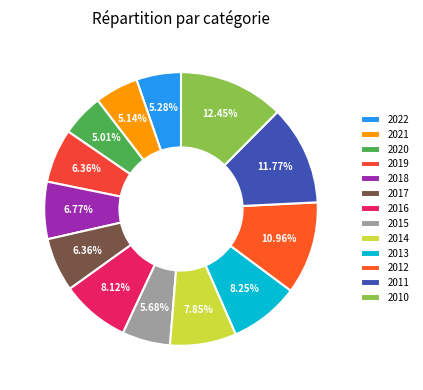

Which slice is the smallest?

2020